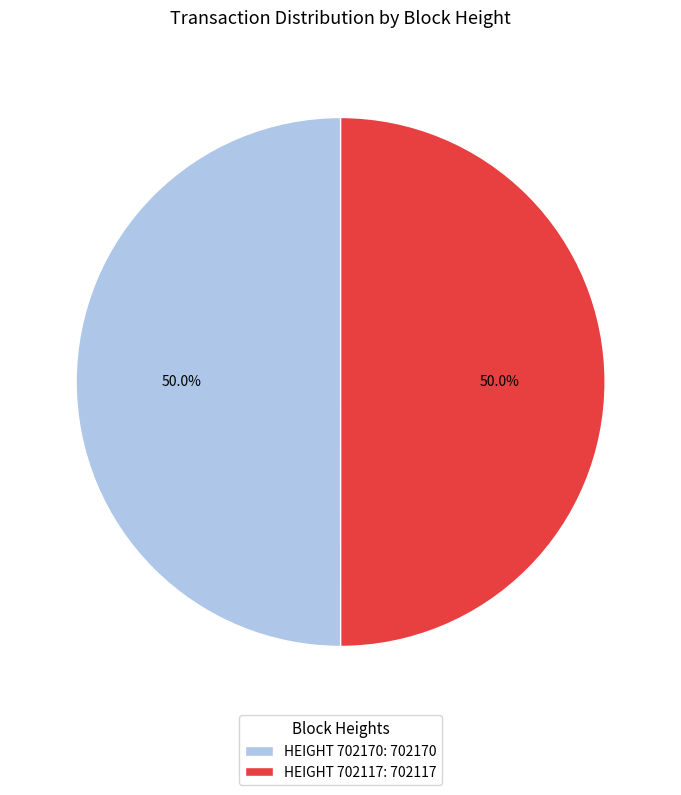

What is the ratio of the value at HEIGHT 702170: 702170 to the value at HEIGHT 702117: 702117?

1.0